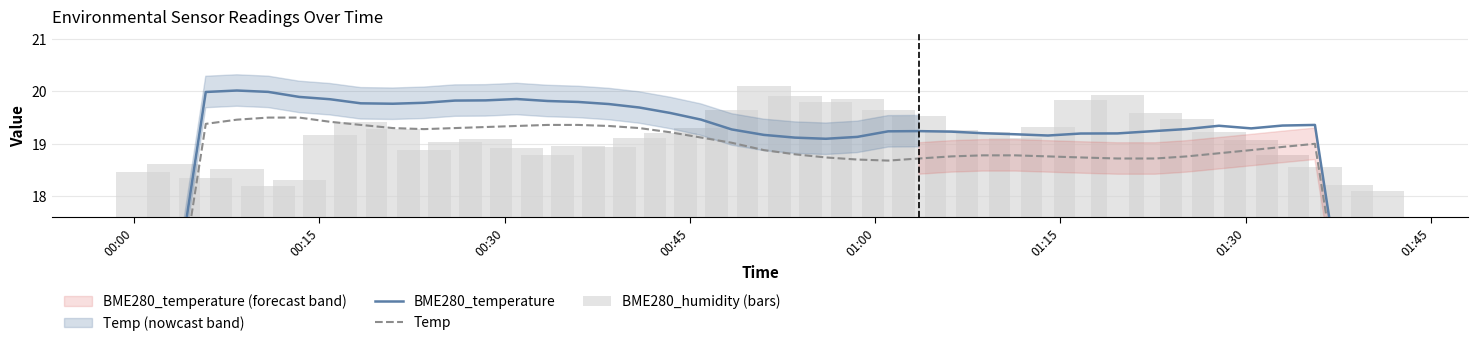

How many data points in BME280_humidity (bars) are less than 19?

15